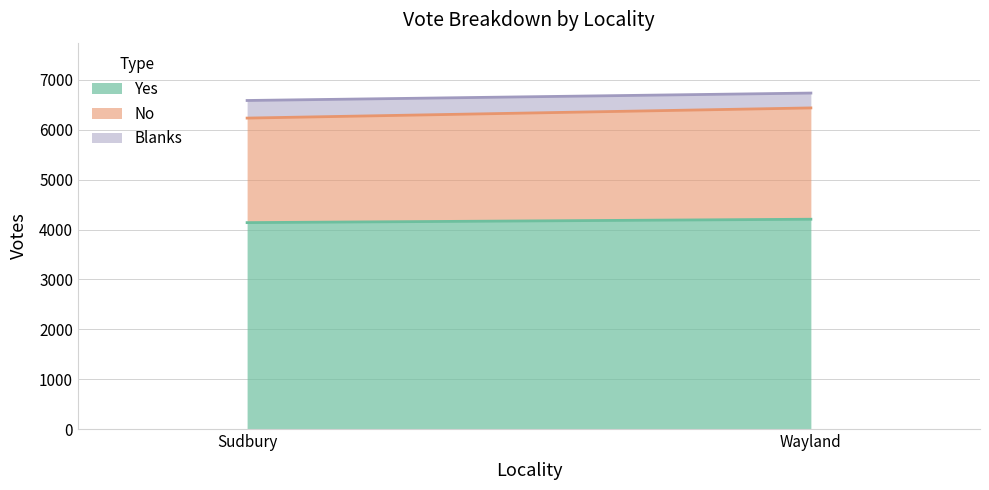

What is the lowest value of the Yes series?

4139